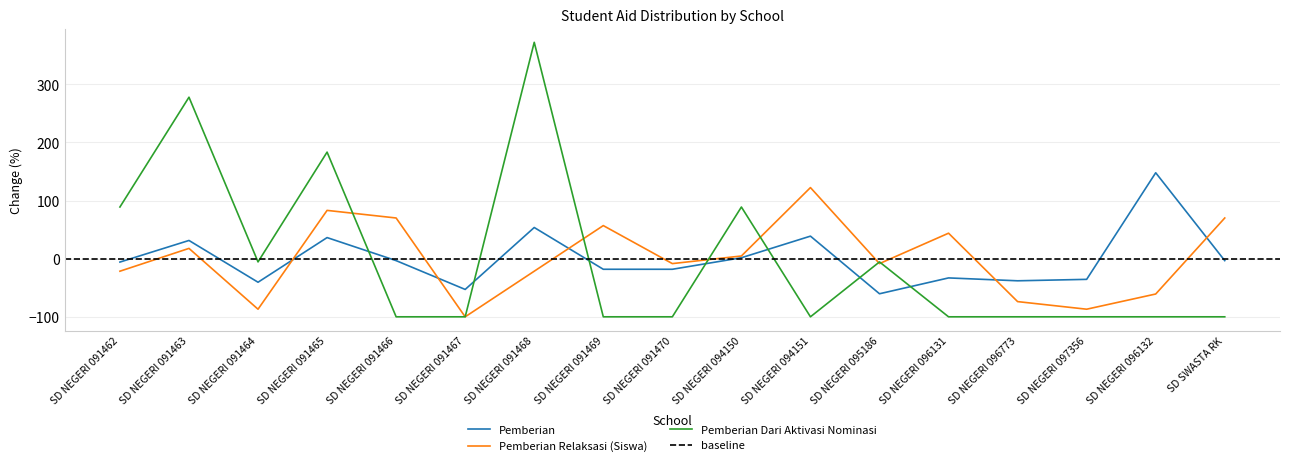

Which category has the lowest value in the Pemberian Dari Aktivasi Nominasi (Siswa) series?

SD NEGERI 091466